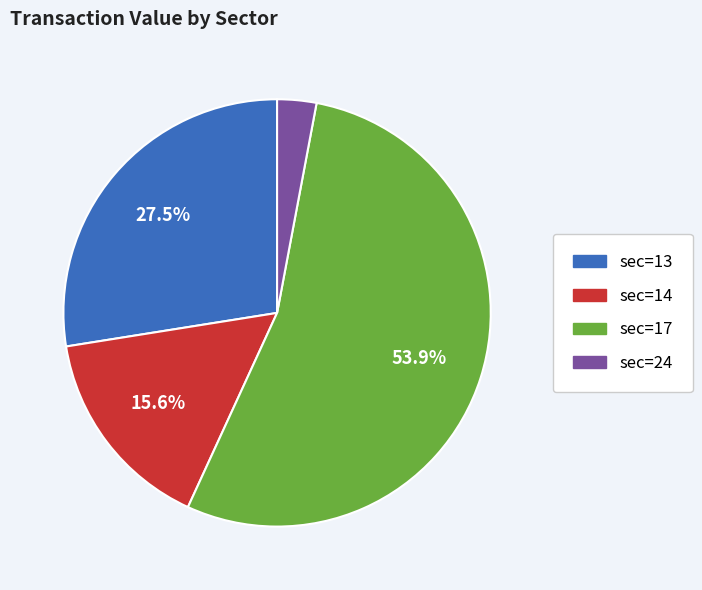

Is there a majority slice in this chart?

Yes